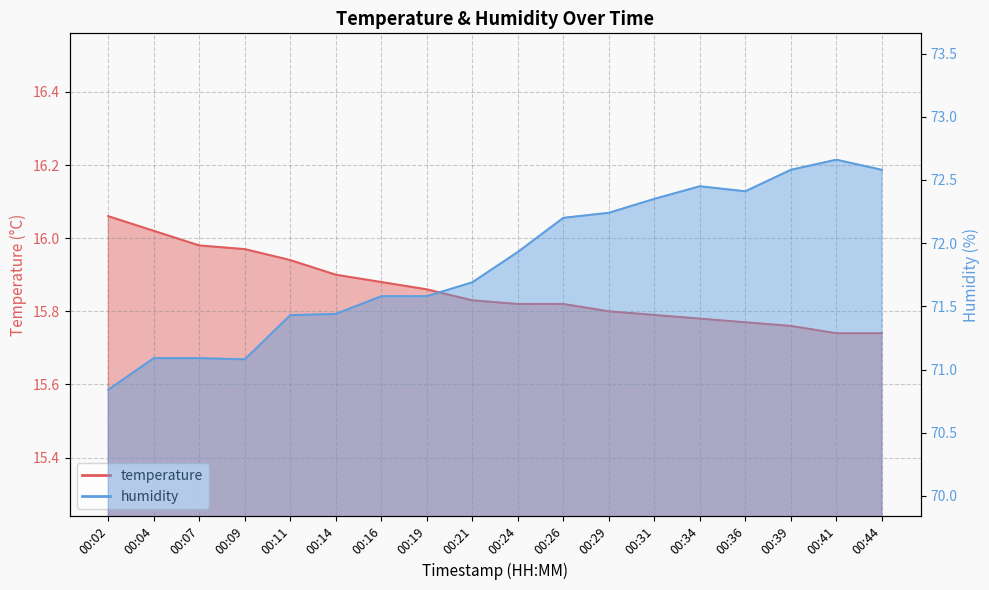

What is the maximum value shown in the chart?

72.7